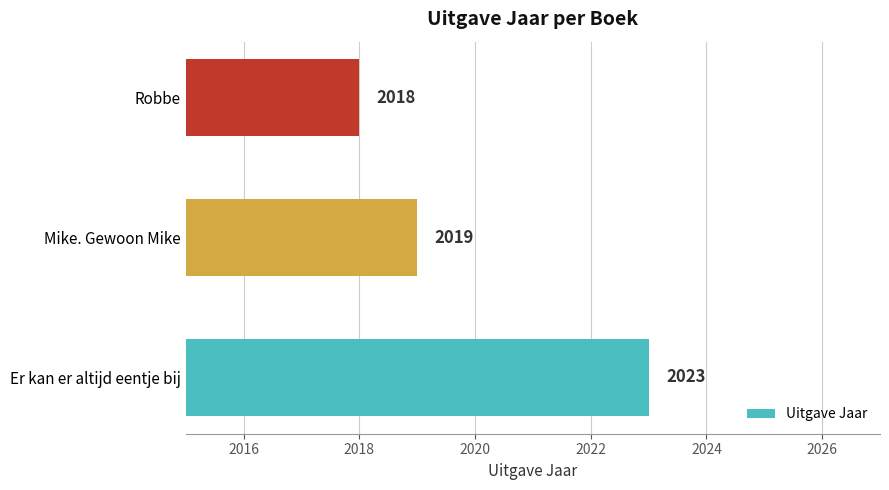

What is the average value?

2020